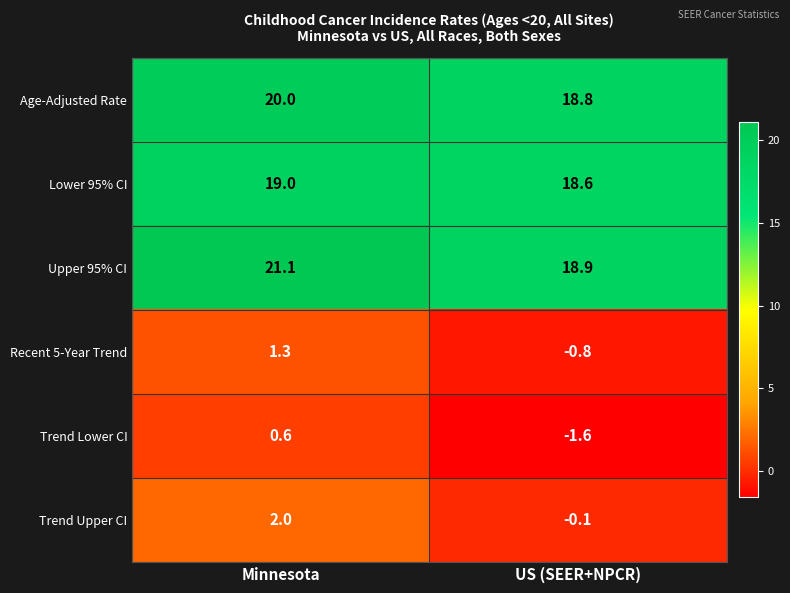

Is it true that Lower 95% CI equals 26.8 at US (SEER+NPCR)?

False